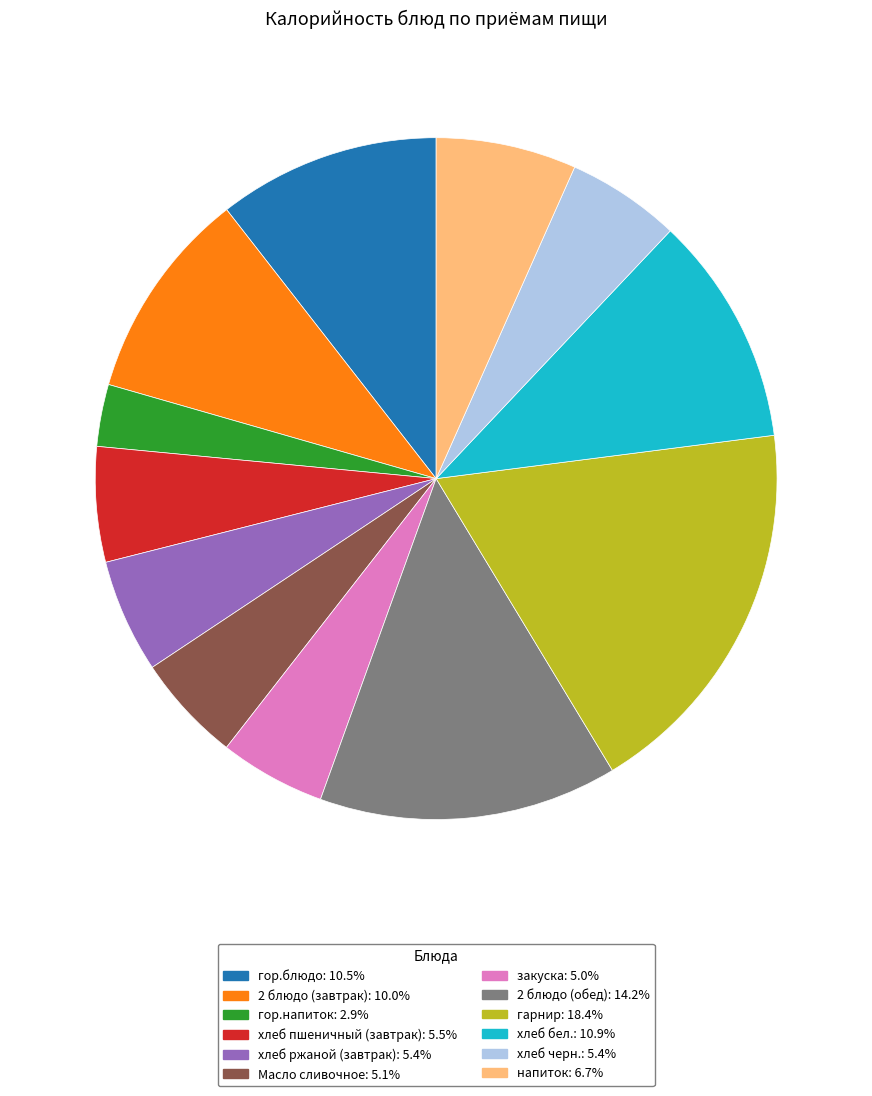

What is the ratio of the value at 2 блюдо (обед) to the value at 2 блюдо (завтрак)?

1.4